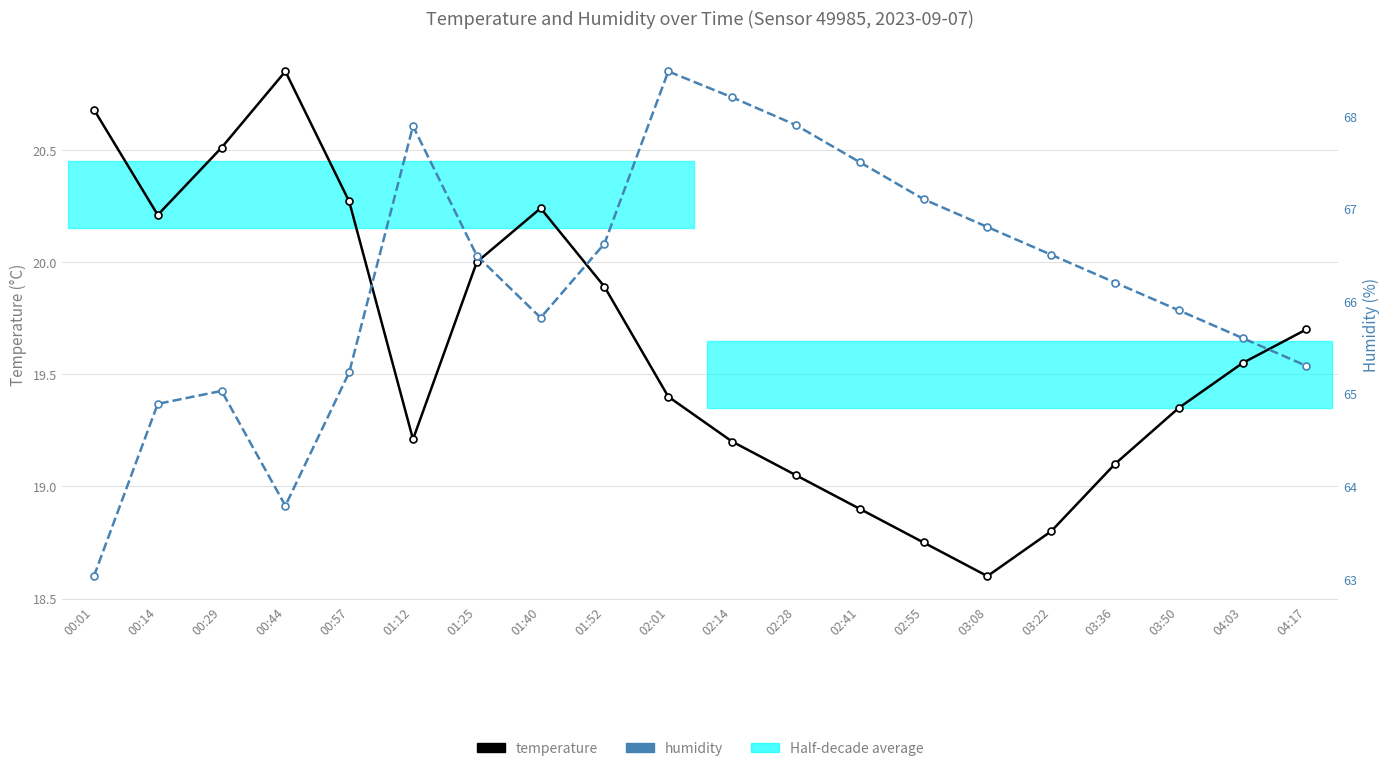

Which series has the widest spread of values?

humidity